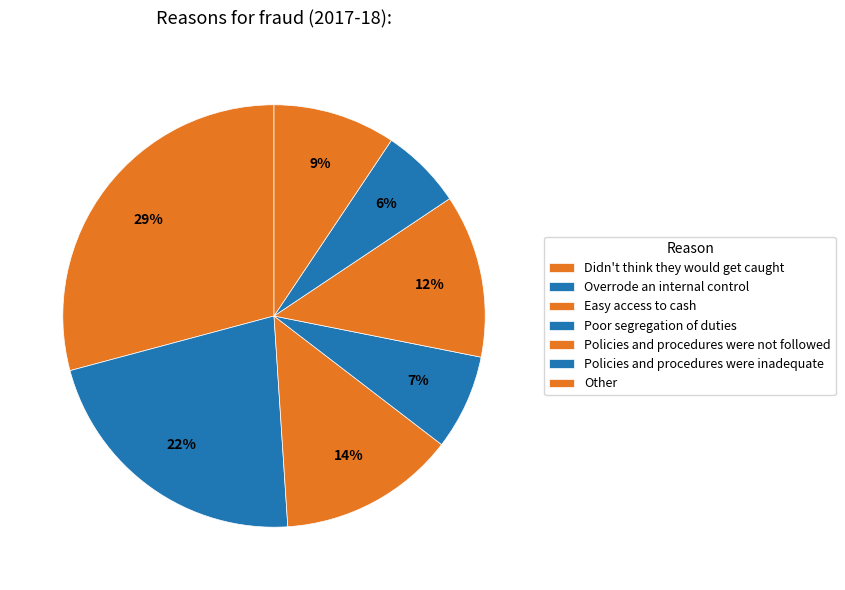

Combined, do Other and Easy access to cash account for over 50%?

No